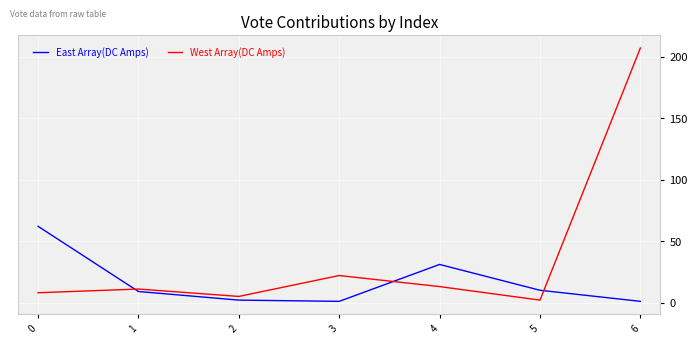

Reading left to right, transcribe all the data shown in this chart.

East Array(DC Amps): 0=62	1=9	2=2	3=1	4=31	5=10	6=1
West Array(DC Amps): 0=8	1=11	2=5	3=22	4=13	5=2	6=207